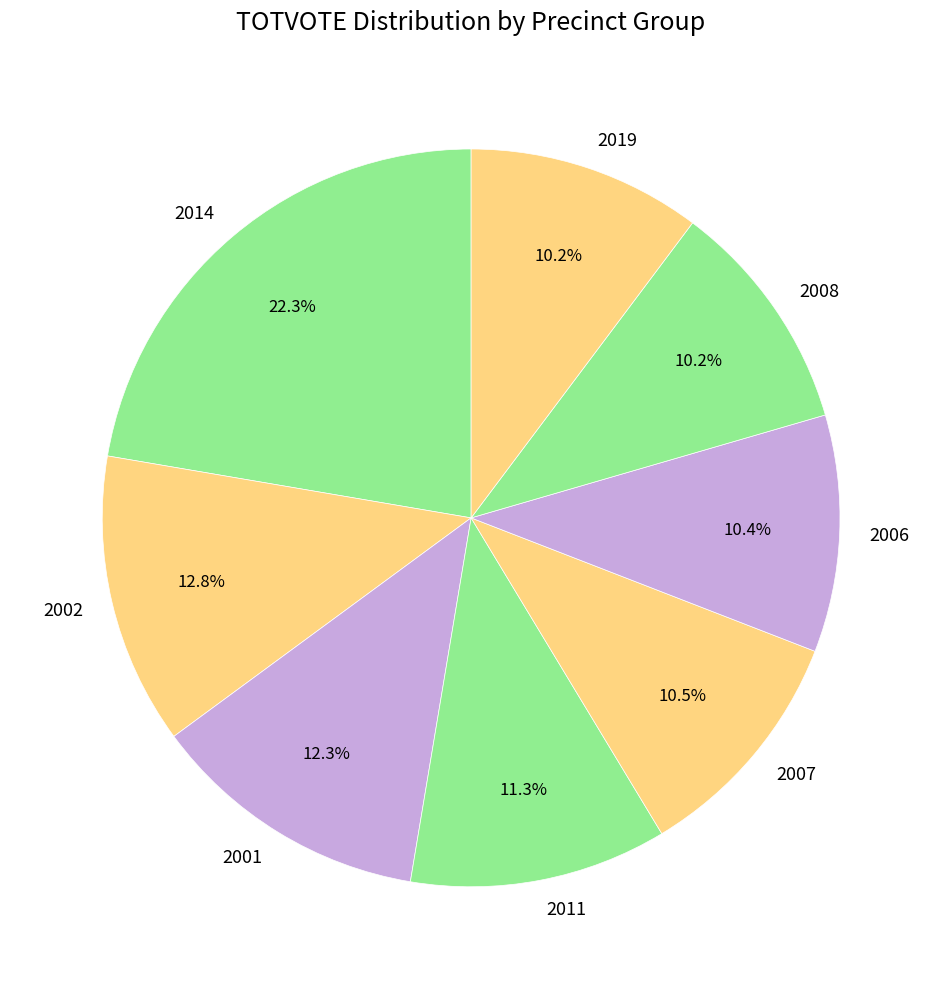

Which category has the biggest portion of the pie?

2014